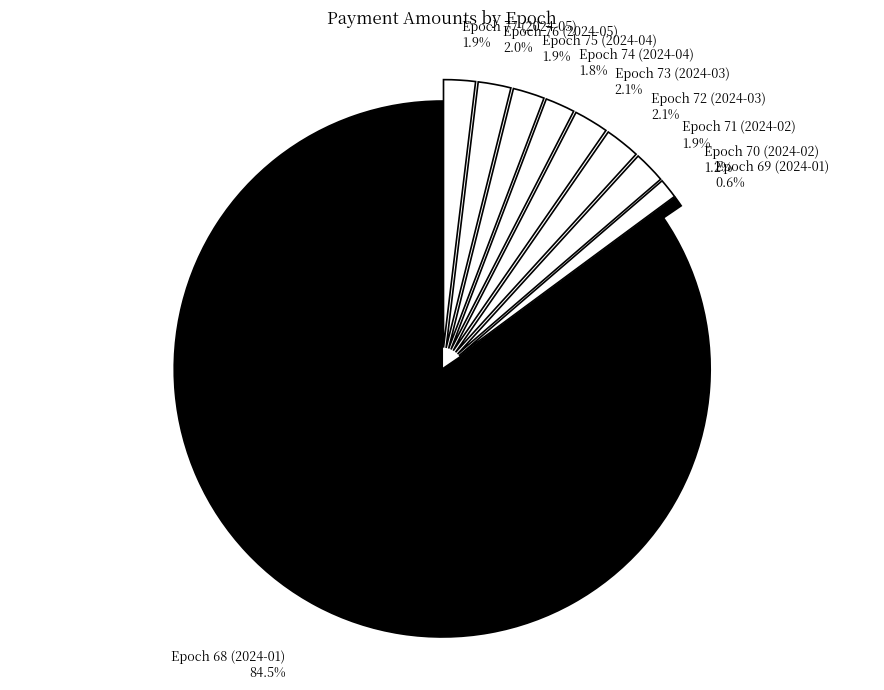

Combined, do Epoch 73 (2024-03) and Epoch 76 (2024-05) account for over 50%?

No